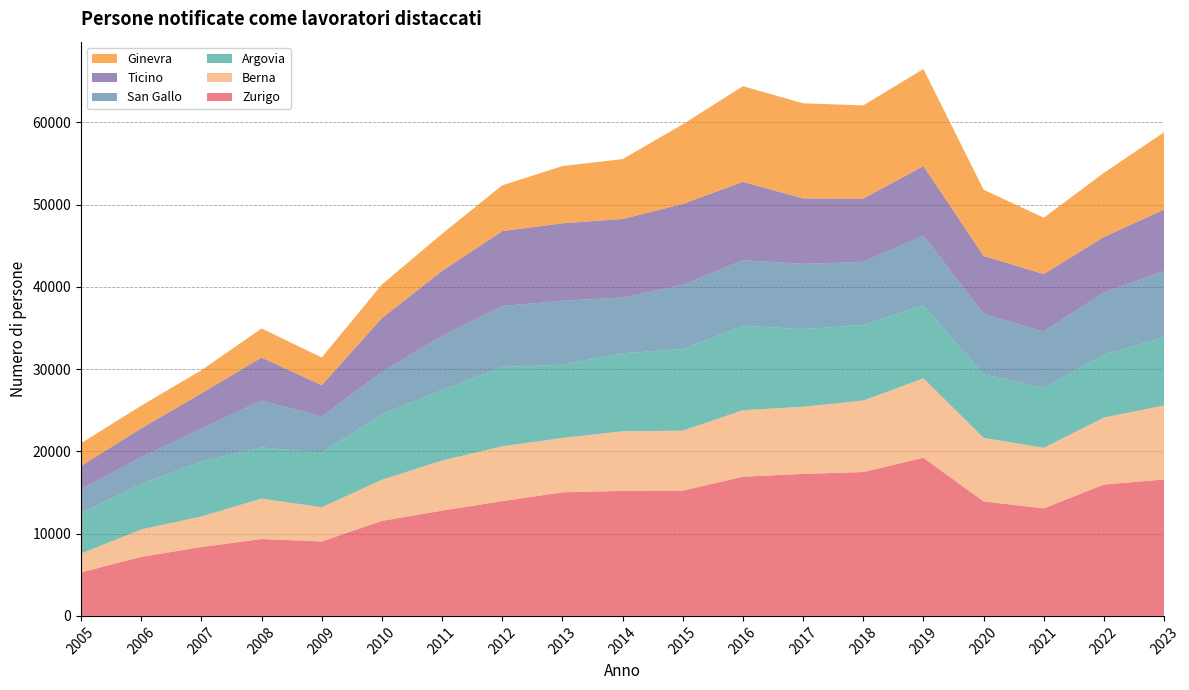

Reading right to left, what are all the values shown in this chart?

Zurigo: 16586	15974	13077	13916	19228	17493	17261	16929	15227	15197	15027	13953	12795	11558	9055	9346	8377	7178	5288
Berna: 8995	8150	7365	7731	9660	8689	8166	8087	7296	7251	6606	6673	6098	4991	4157	4914	3716	3332	2291
Argovia: 8320	7663	7268	7720	8848	9195	9438	10268	9904	9489	8892	9645	8559	7961	6651	6222	6673	5520	4922
San Gallo: 8032	7543	6870	7342	8494	7669	7935	7958	7831	6765	7797	7393	6577	5140	4366	5688	4004	3246	2923
Ticino: 7475	6749	6977	7054	8456	7694	7962	9529	9834	9556	9416	9116	7905	6559	3817	5244	4283	3523	2800
Ginevra: 9401	7800	6860	8055	11809	11336	11564	11636	9679	7281	6957	5572	4530	4082	3376	3537	2815	2762	2768